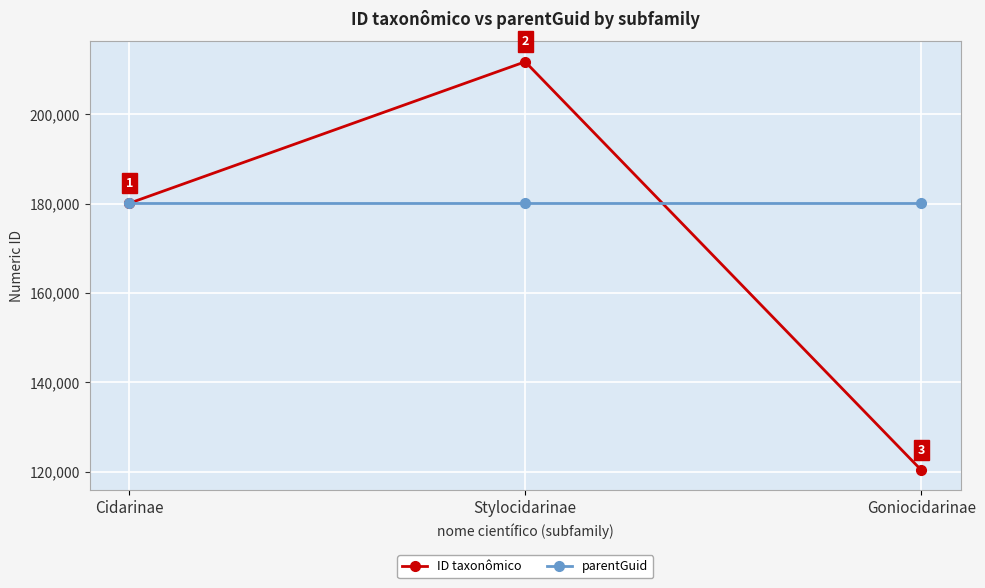

What position from the left is Goniocidarinae?

3